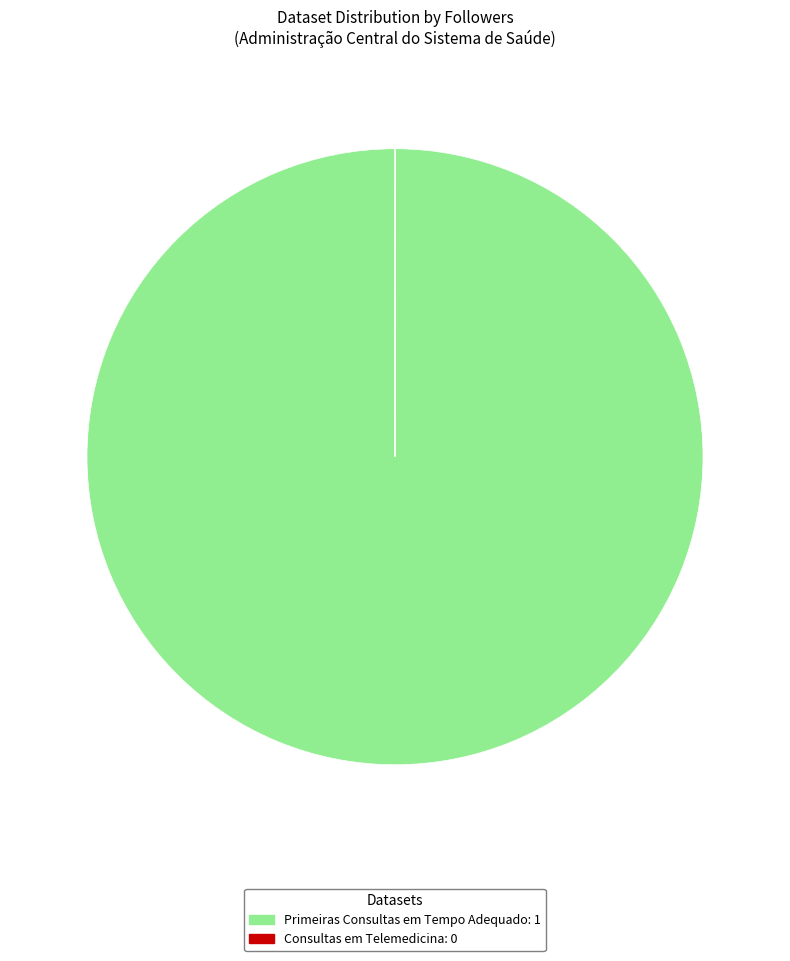

What is the largest slice in the pie chart?

Primeiras Consultas em Tempo Adequado